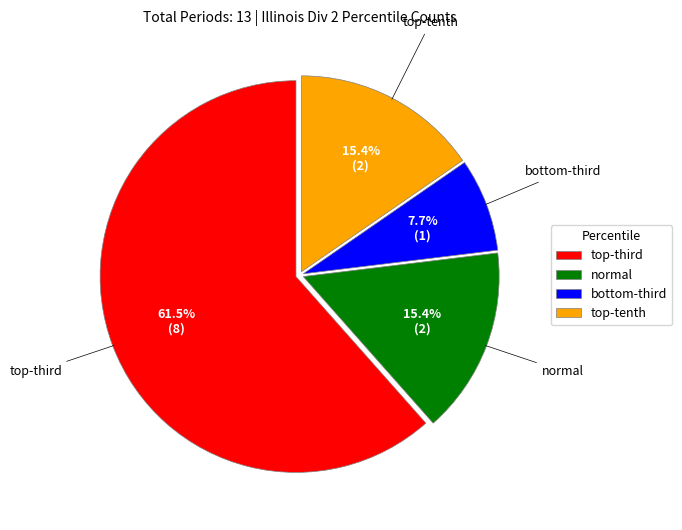

Count the number of slices in the pie.

4